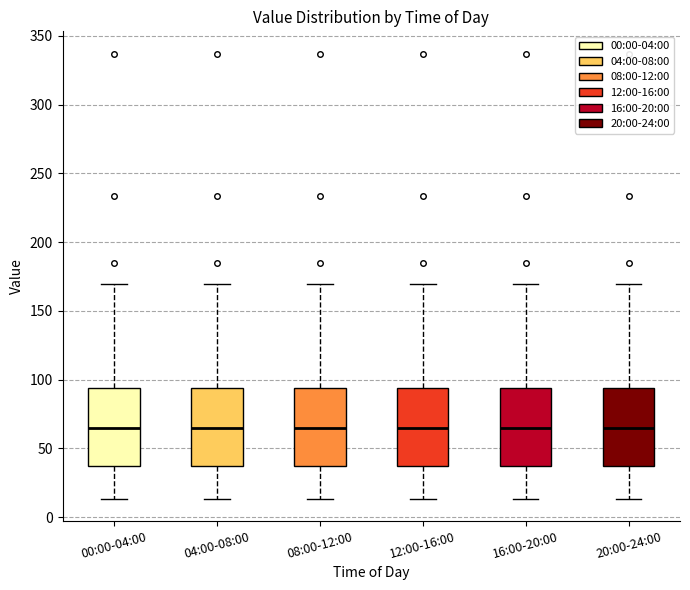

Reading left to right, read every box against the y-axis: the position of its median line, the range the box covers, and the ends of its whiskers. The values are not printed on the chart, so give them approximately, as read against the axis.

00:00-04:00: median 65, box 35 to 95, whiskers 15 to 170
04:00-08:00: median 65, box 35 to 95, whiskers 15 to 170
08:00-12:00: median 65, box 35 to 95, whiskers 15 to 170
12:00-16:00: median 65, box 35 to 95, whiskers 15 to 170
16:00-20:00: median 65, box 35 to 95, whiskers 15 to 170
20:00-24:00: median 65, box 35 to 95, whiskers 15 to 170